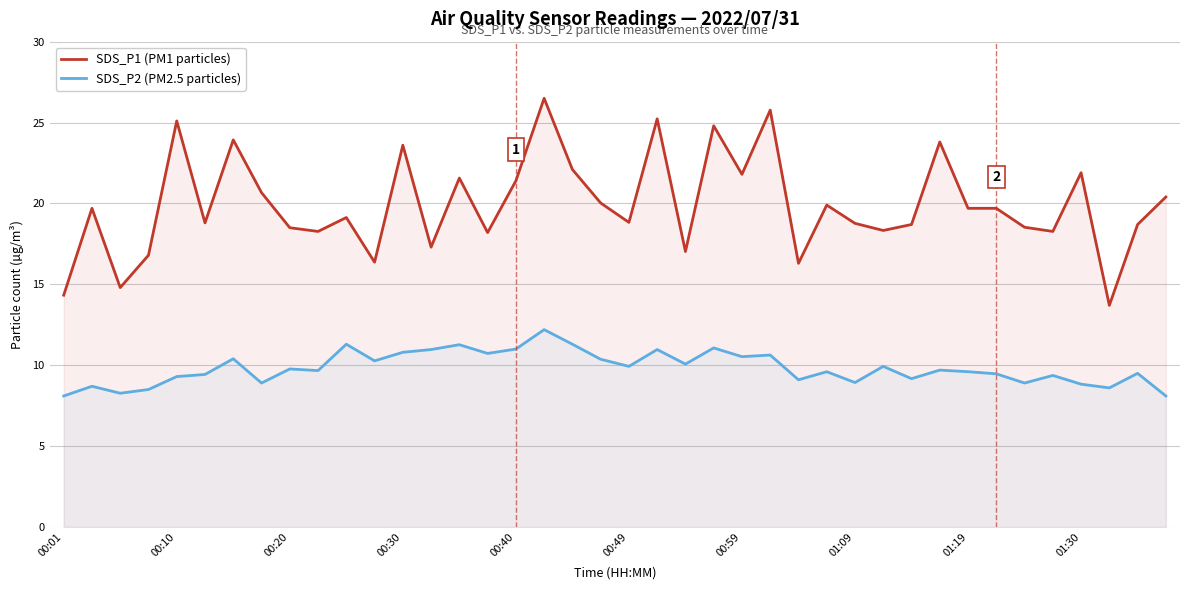

Reading left to right, extract all data points from this chart.

SDS_P1 (PM1 particles): 14.3	19.7	14.8	16.8	25.1	18.8	23.9	20.7	18.5	18.3	19.1	16.4	23.6	17.3	21.6	18.2	21.4	26.5	22.1	20.0	18.8	25.2	17.0	24.8	21.8	25.8	16.3	19.9	18.8	18.3	18.7	23.8	19.7	19.7	18.5	18.3	21.9	13.7	18.7	20.4
SDS_P2 (PM2.5 particles): 8.1	8.7	8.3	8.5	9.3	9.4	10.4	8.9	9.8	9.7	11.3	10.3	10.8	11.0	11.3	10.7	11.0	12.2	11.3	10.4	9.9	11.0	10.1	11.1	10.5	10.6	9.1	9.6	8.9	9.9	9.2	9.7	9.6	9.5	8.9	9.4	8.8	8.6	9.5	8.1